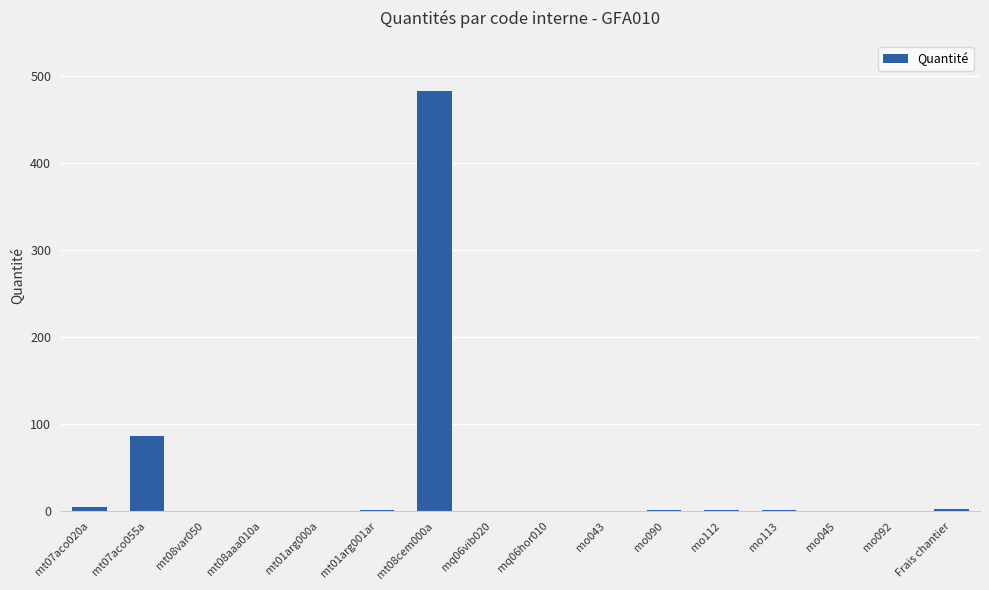

Which category has the highest value across all series?

mt08cem000a